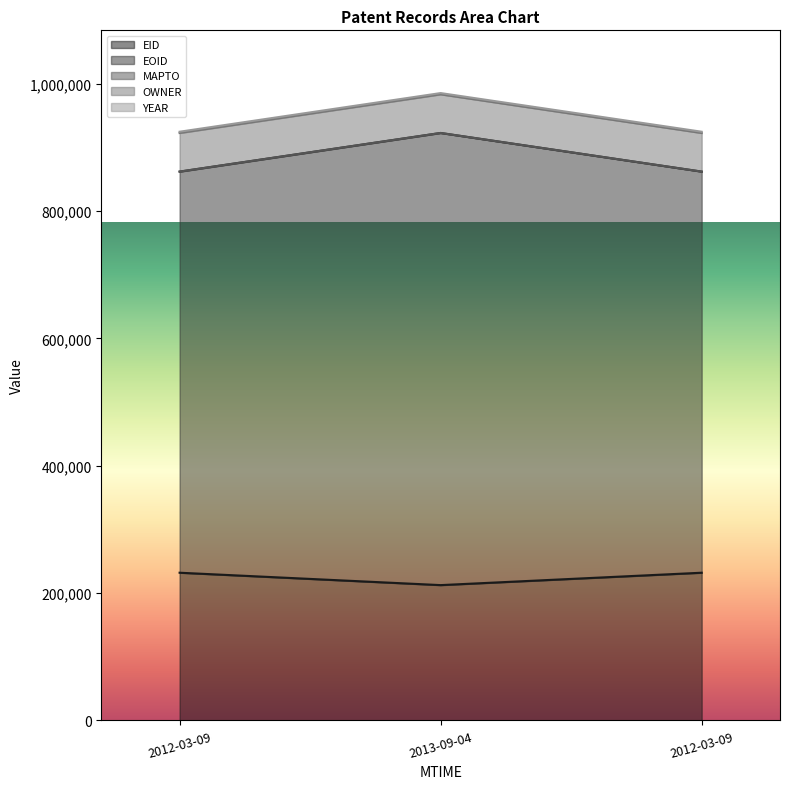

How many data points does each series have?

3